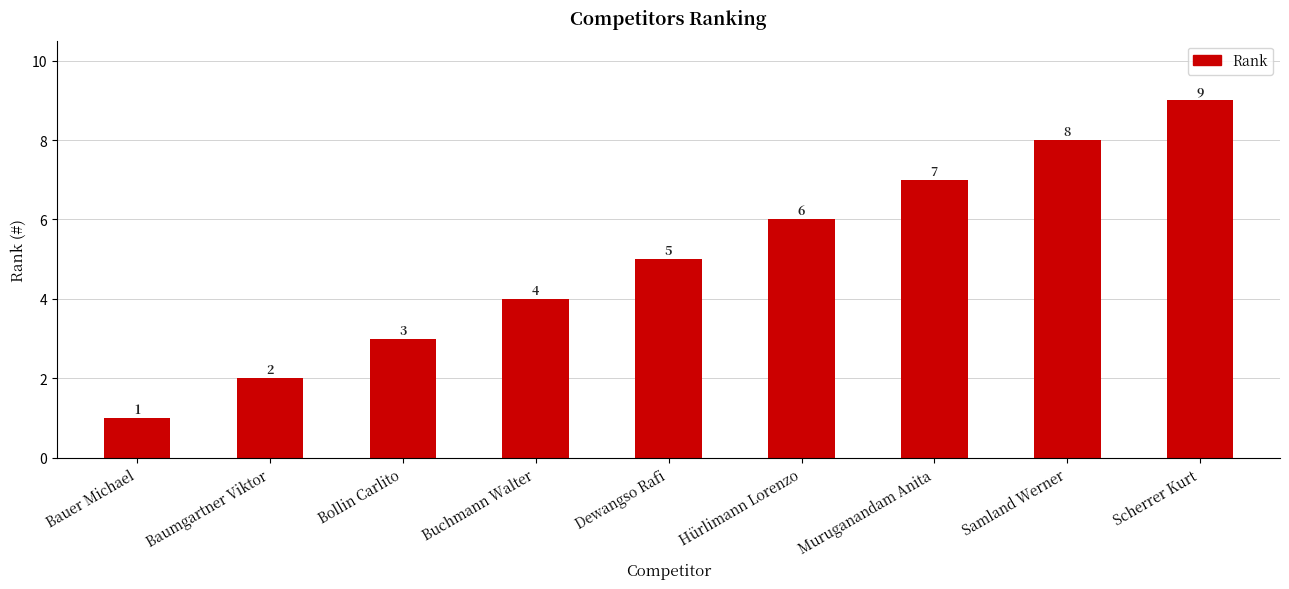

What is the smallest value displayed?

1